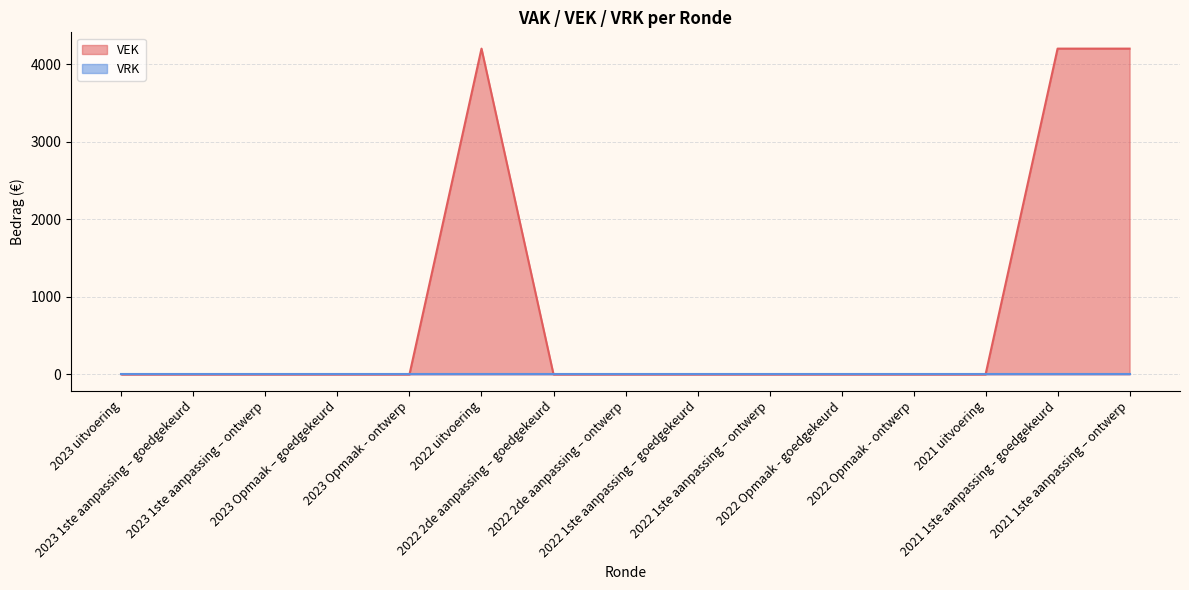

How many distinct data groups are displayed?

2